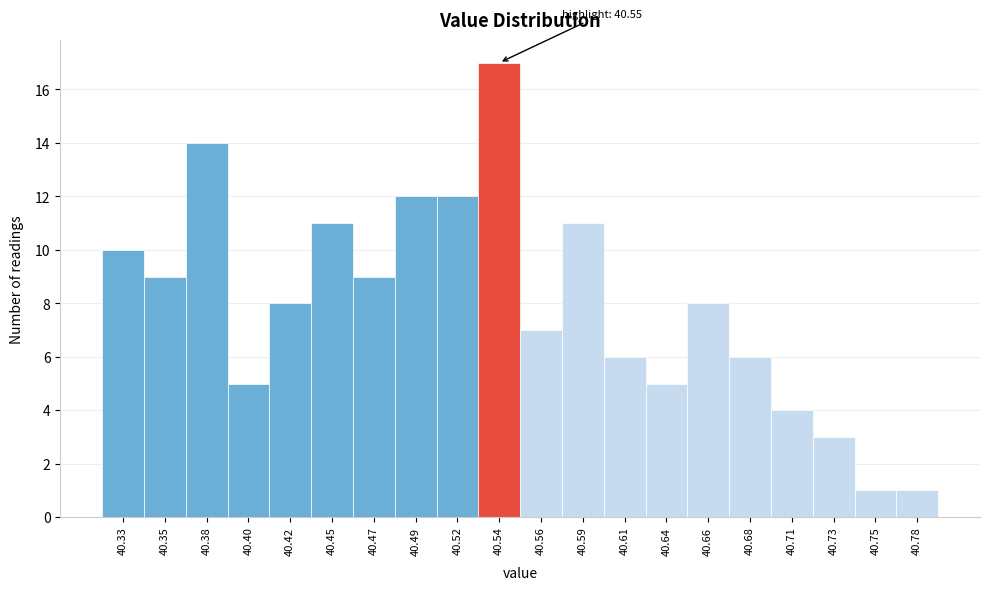

Reading left to right, list all the values displayed in this chart.

10	9	14	5	8	11	9	12	12	17	7	11	6	5	8	6	4	3	1	1